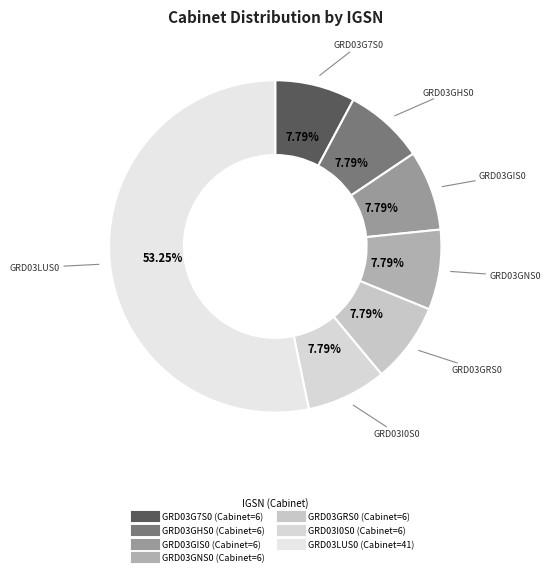

Combined, do GRD03I0S0 and GRD03GRS0 account for over 50%?

No